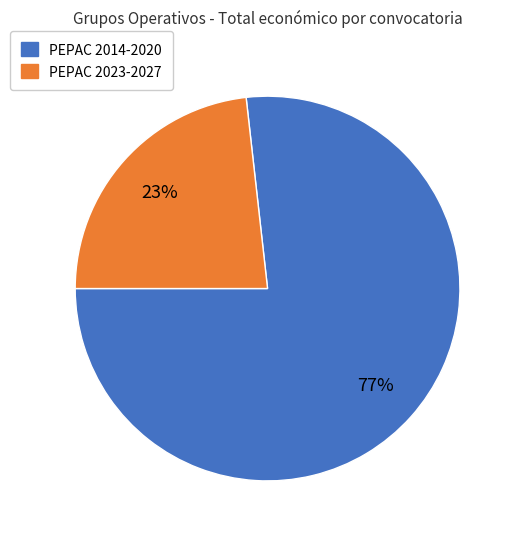

Is there a majority slice in this chart?

Yes